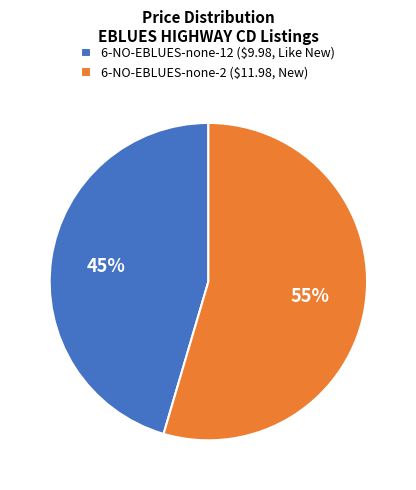

Which has a higher value, 6-NO-EBLUES-none-12 or 6-NO-EBLUES-none-2?

6-NO-EBLUES-none-2